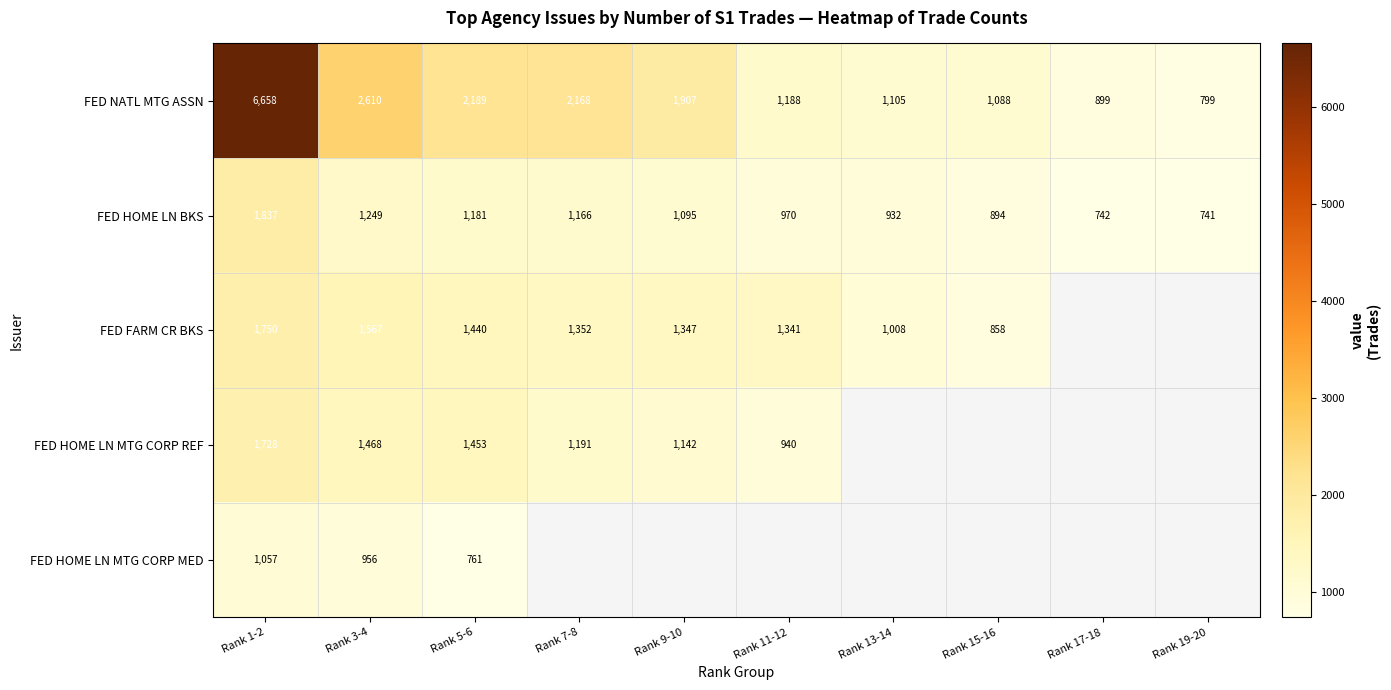

What is the sum of all FED NATL MTG ASSN values?

20611